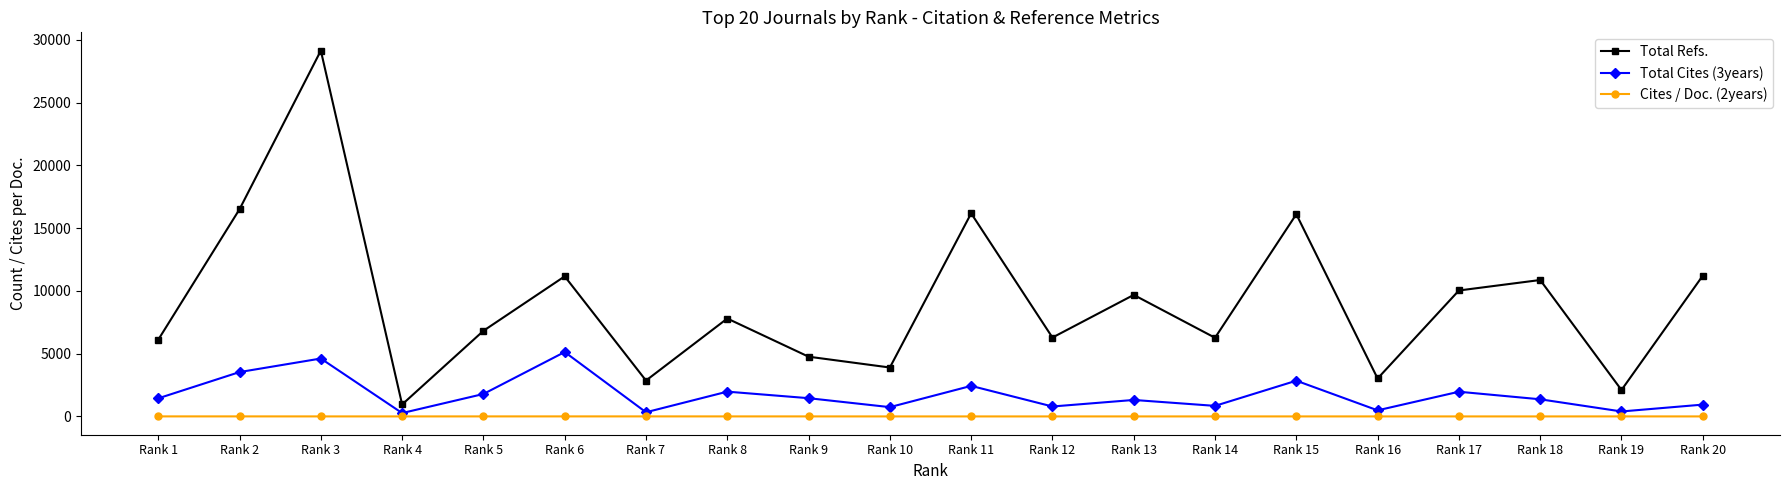

Does the chart display data point markers on the line(s)?

Yes